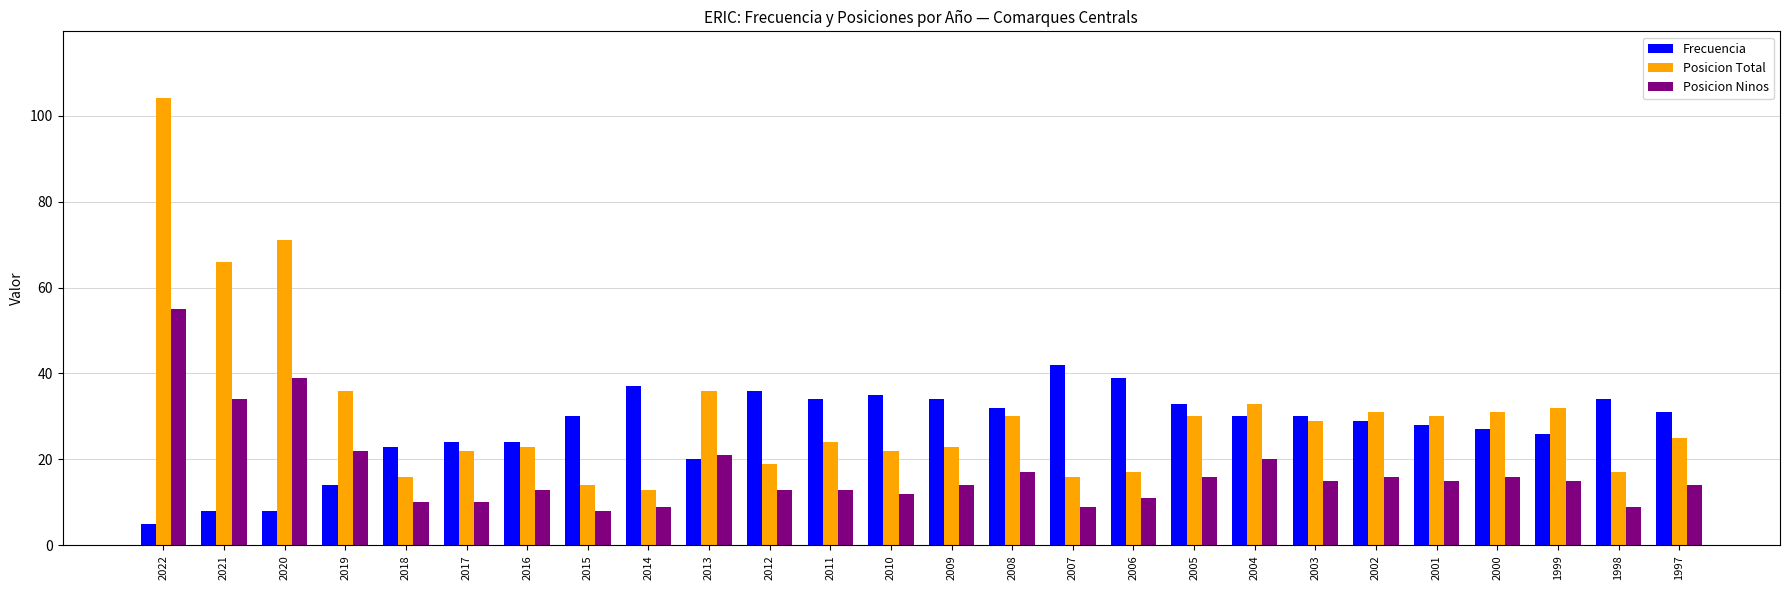

Which series has the largest range (max minus min)?

Posicion Total